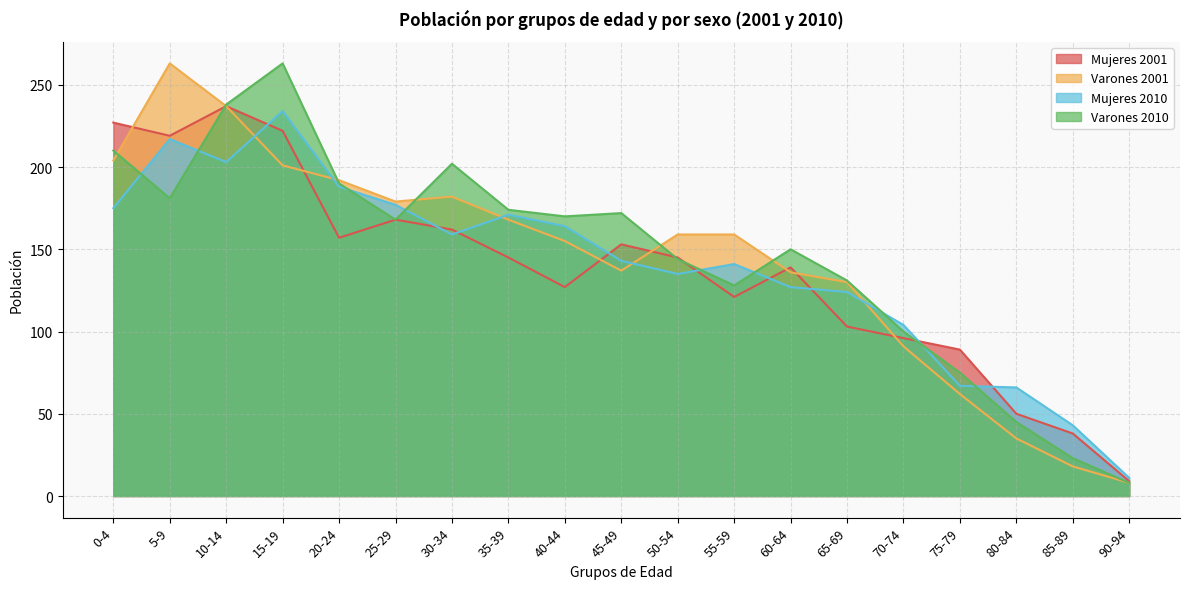

In Mujeres 2010, how many points are lower than both neighbors (excluding endpoints)?

3